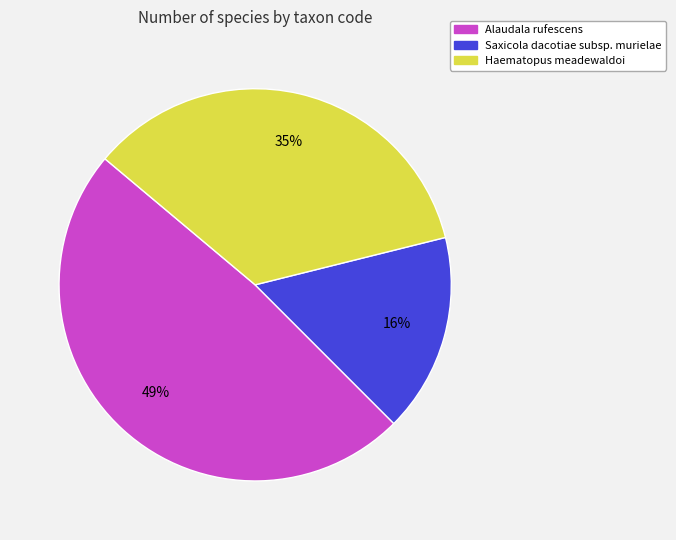

Is there any slice that represents more than half of the pie?

No